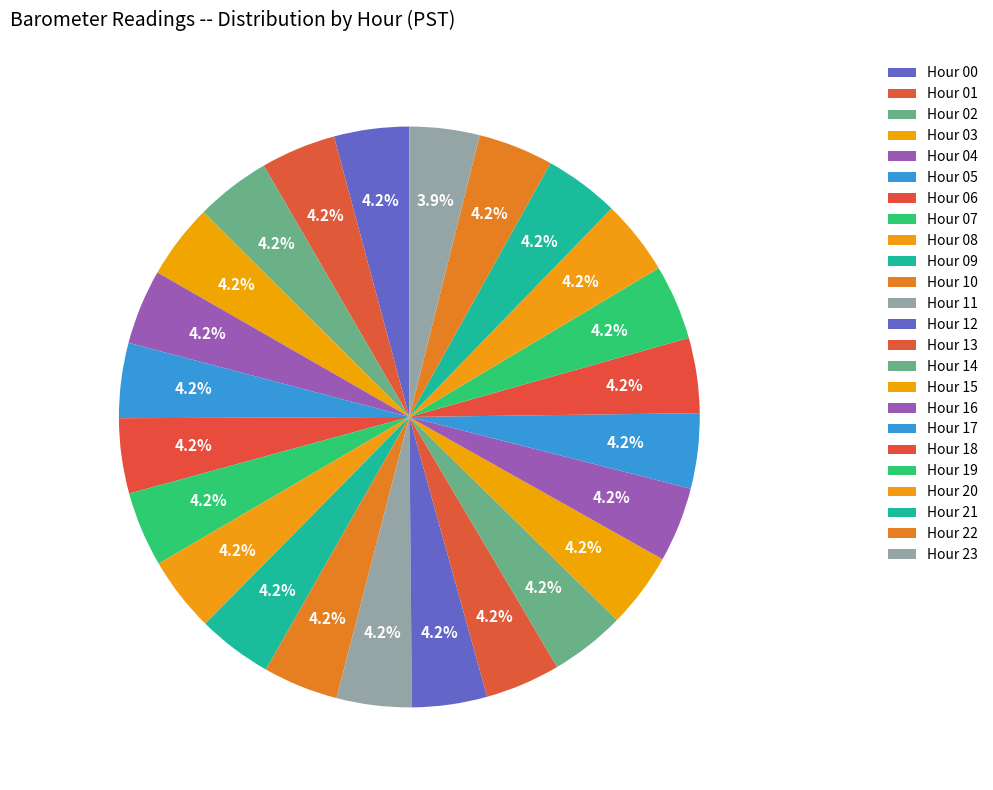

How many slices are in this pie chart?

24